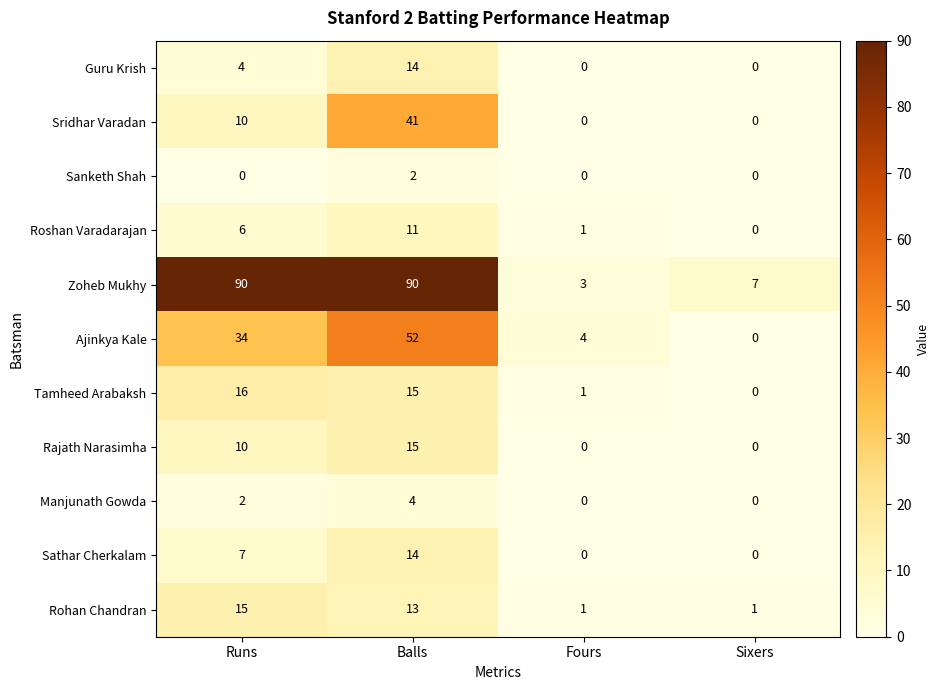

What is the difference between the highest and lowest values at Fours?

4